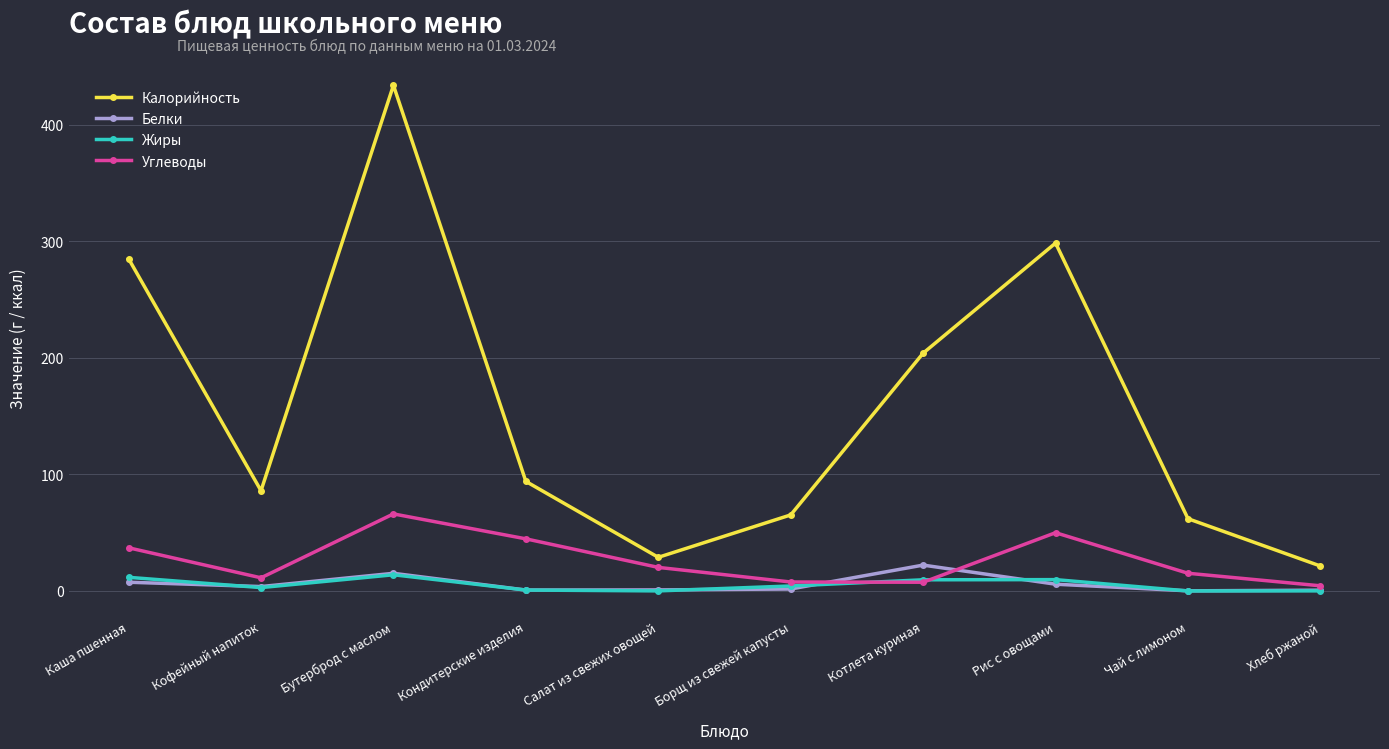

True or false: Жиры and Калорийность intersect in this chart.

False